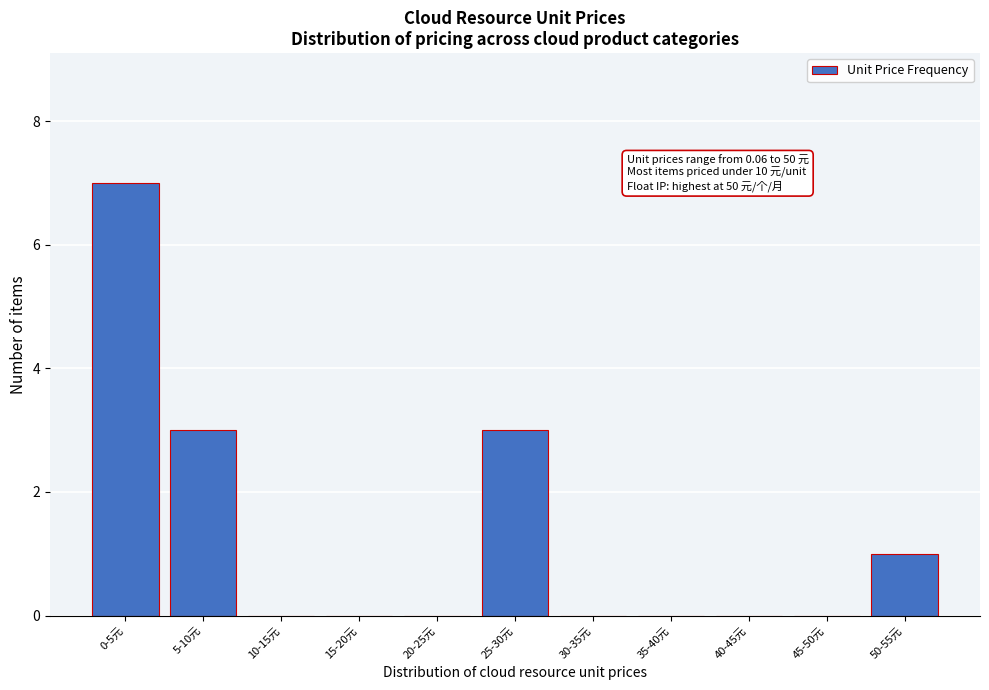

Reading right to left, extract all data points from this chart.

50-55元=1	45-50元=0	40-45元=0	35-40元=0	30-35元=0	25-30元=3	20-25元=0	15-20元=0	10-15元=0	5-10元=3	0-5元=7